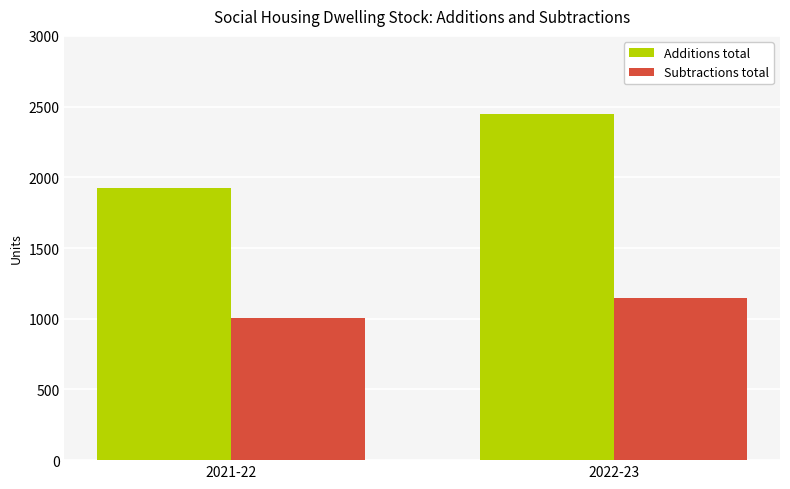

What is the value of the Additions total bar at the 2nd from the left?

2448